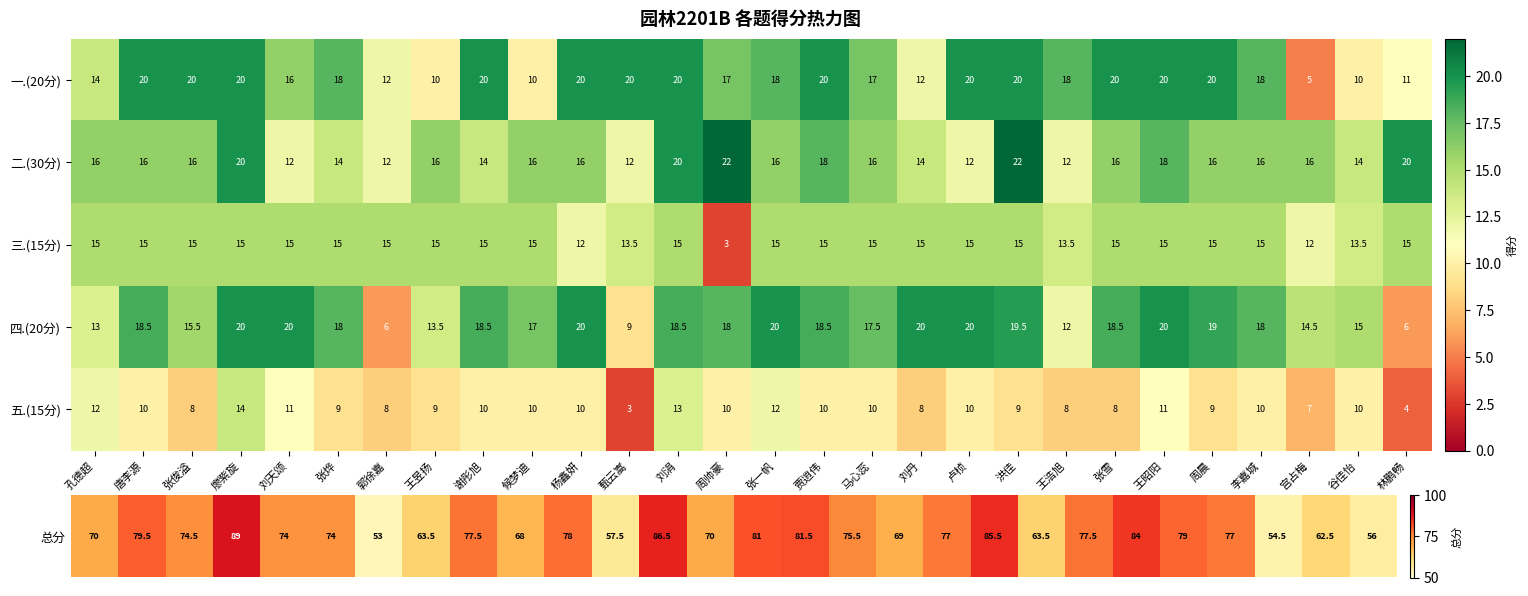

Is it true that 四.(20分) equals 28.0 at 卢桢?

False